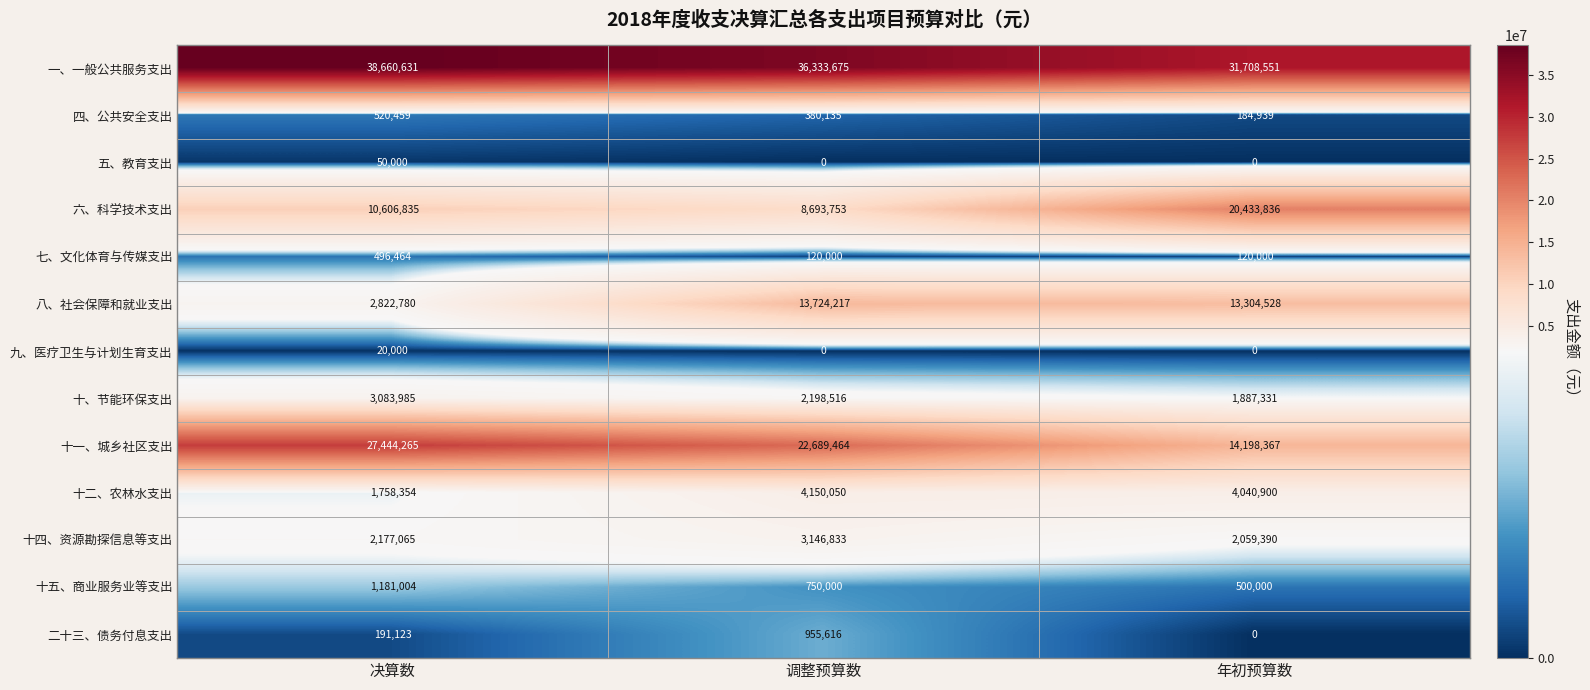

How many series are shown in this chart?

13